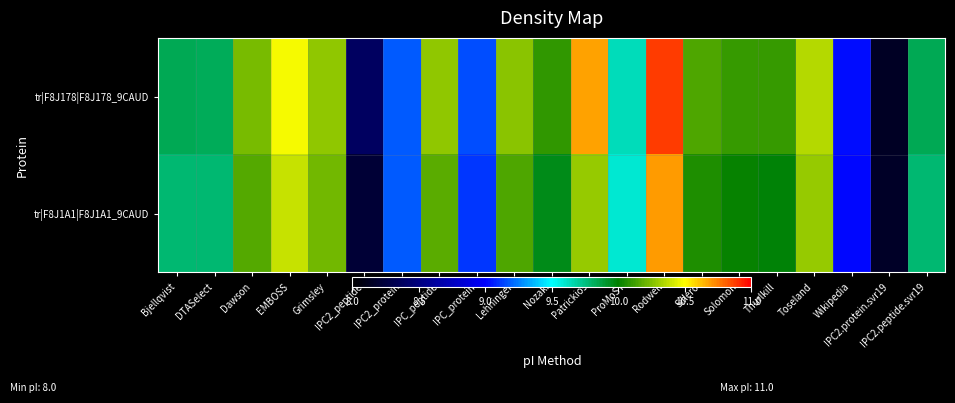

What is the maximum value shown in the chart?

10.9